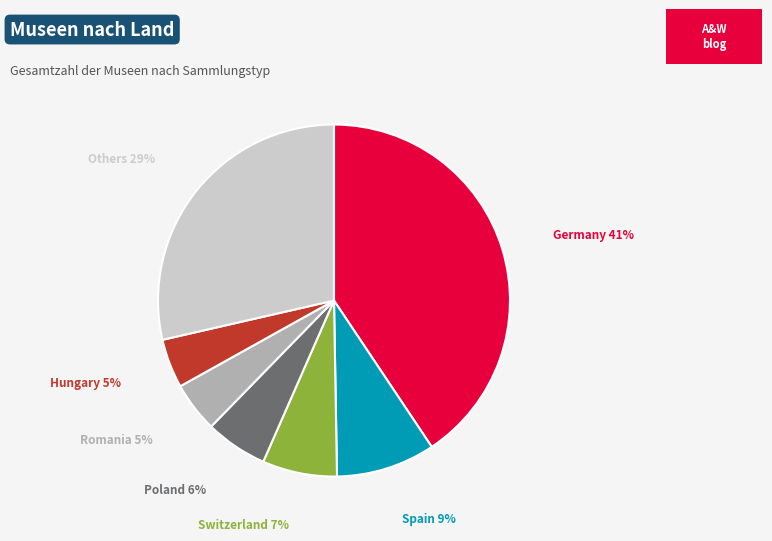

Is there a majority slice in this chart?

No